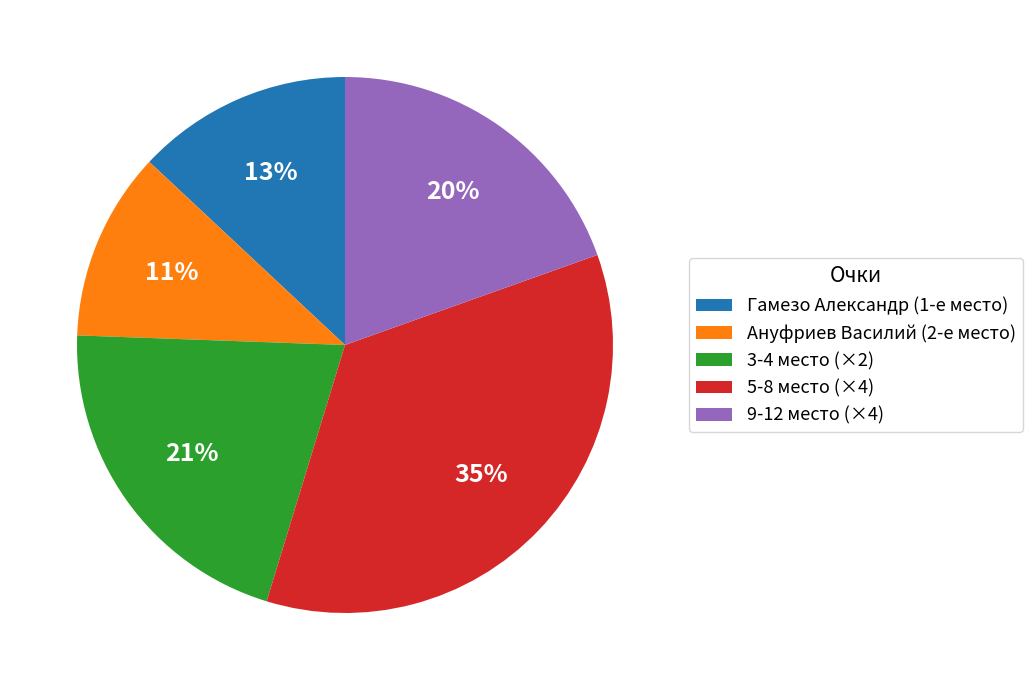

Approximately how many times larger is the value at 3-4 место (×2) compared to 5-8 место (×4)?

0.6